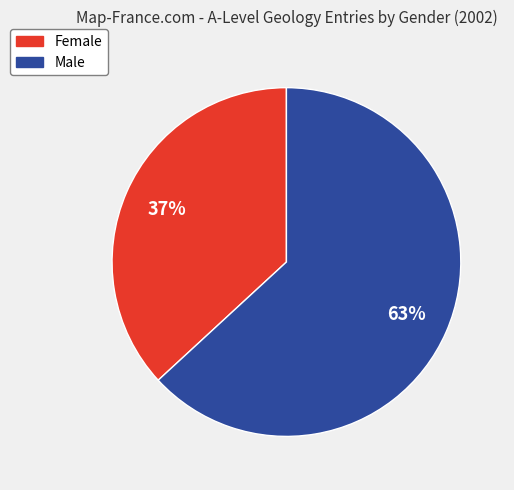

Combined, do Female and Male account for over 50%?

Yes